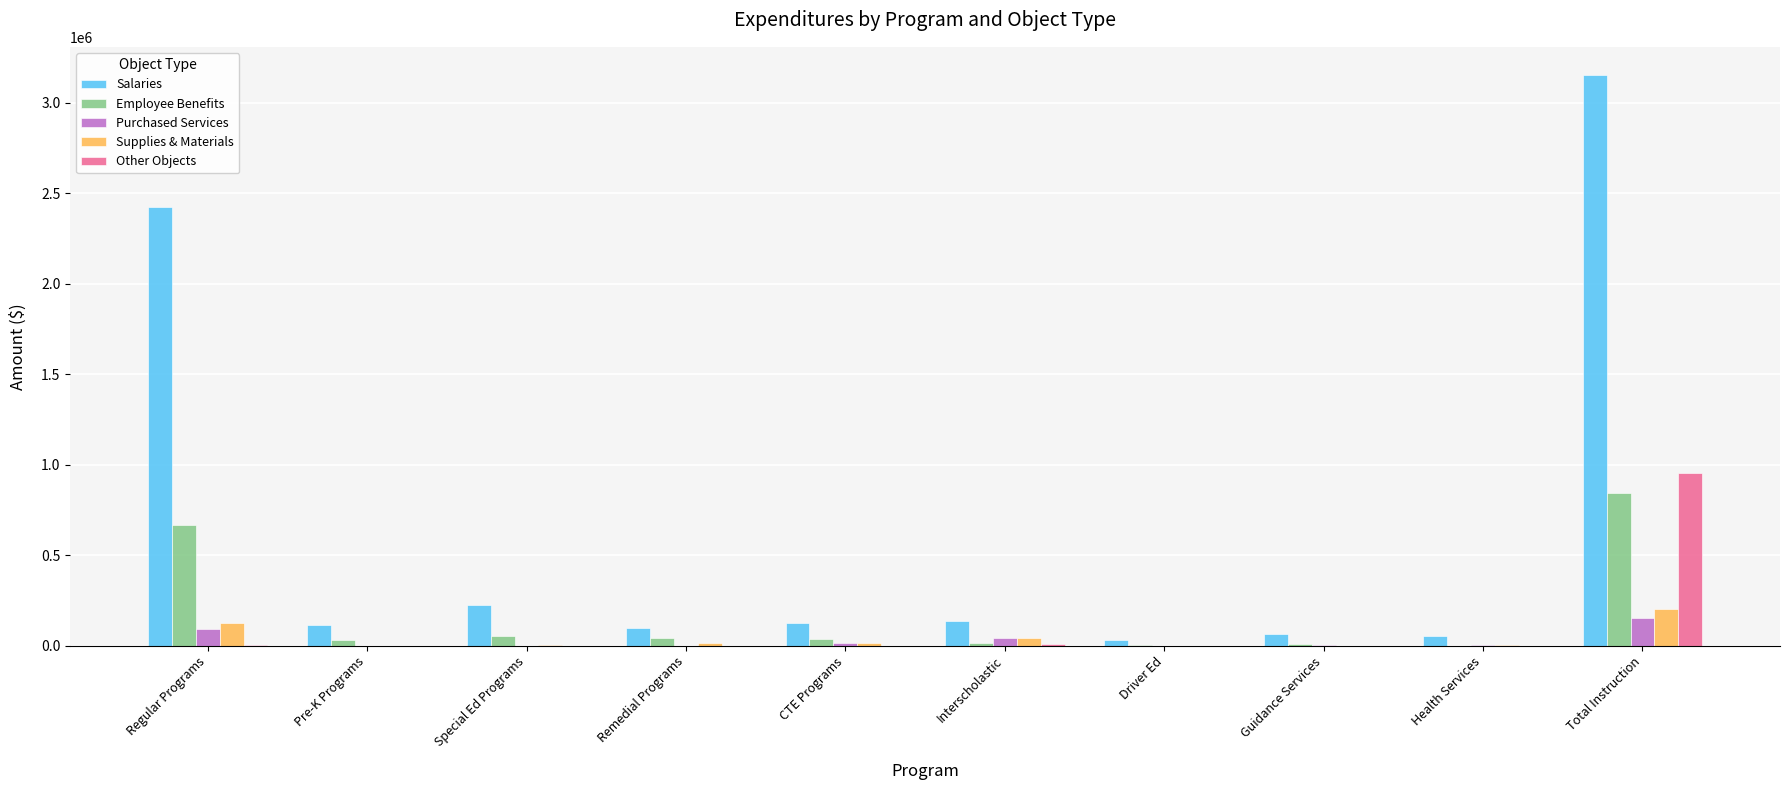

Count the number of data series in this chart.

5